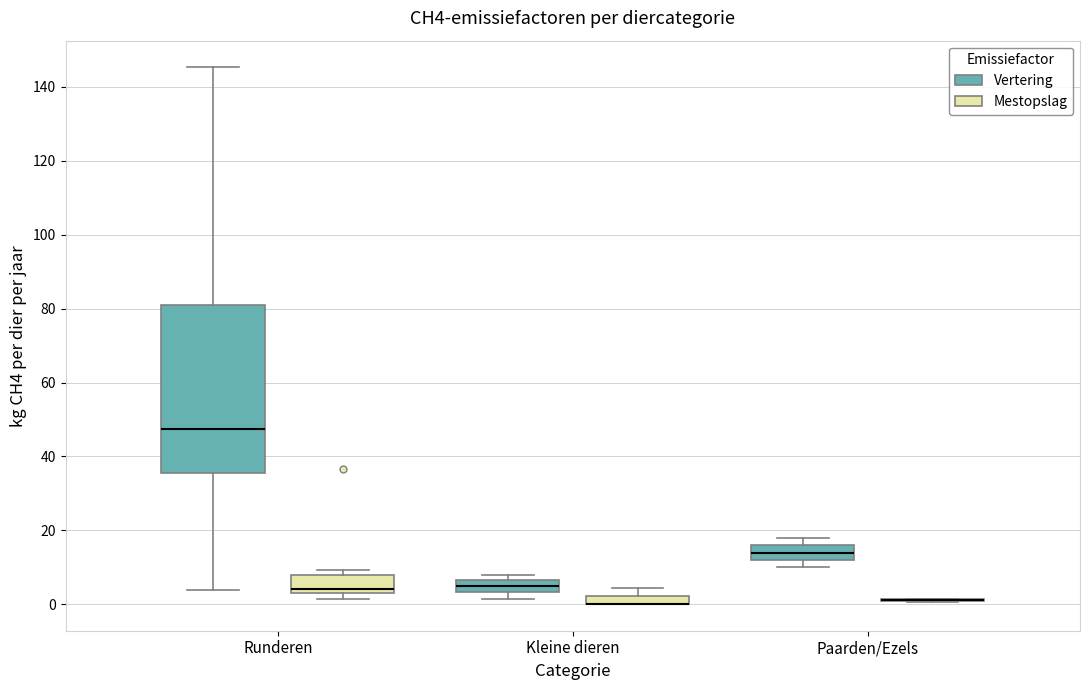

Which box is the tallest, from its lower edge to its upper edge?

Runderen (Vertering)